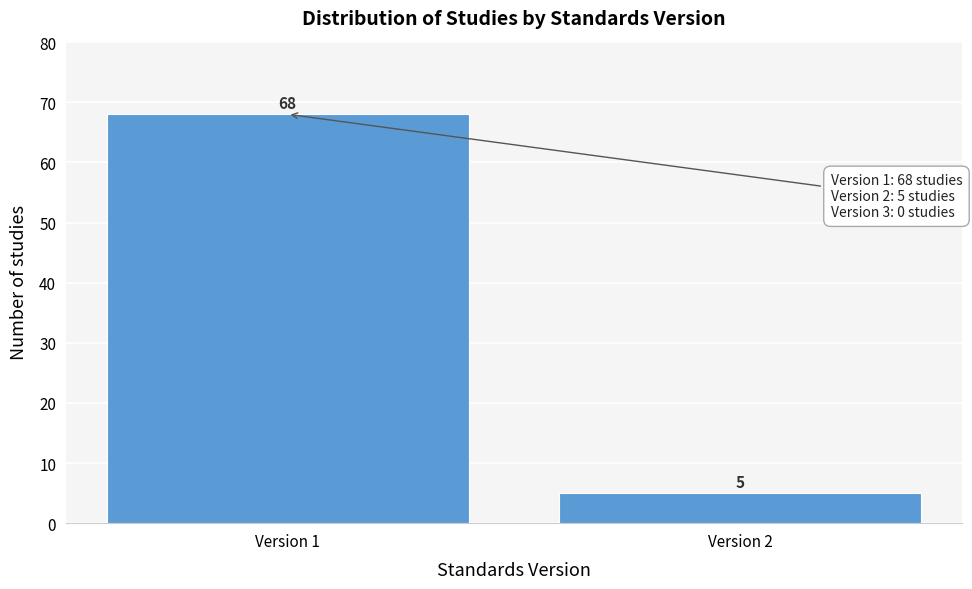

Reading left to right, list all the values displayed in this chart.

Version 1=68	Version 2=5